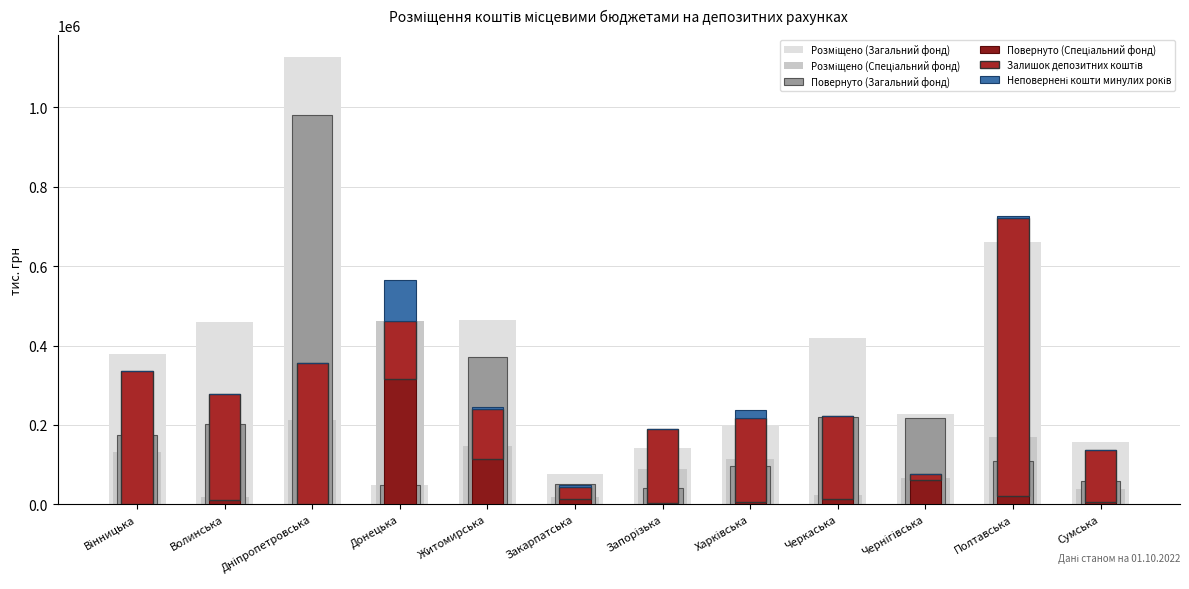

What is the label of the 7th bar from the right?

Закарпатська